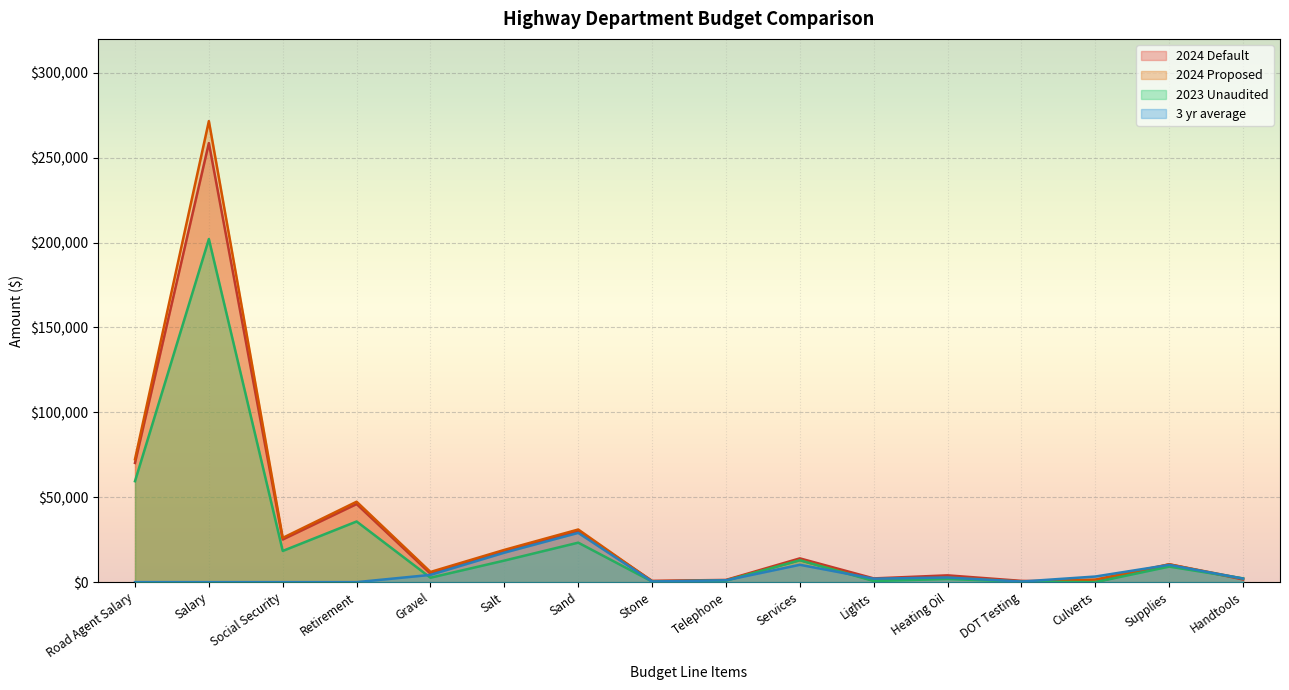

List the series in order of their peak value, lowest first.

3 yr average, 2023 Unaudited, 2024 Default, 2024 Proposed